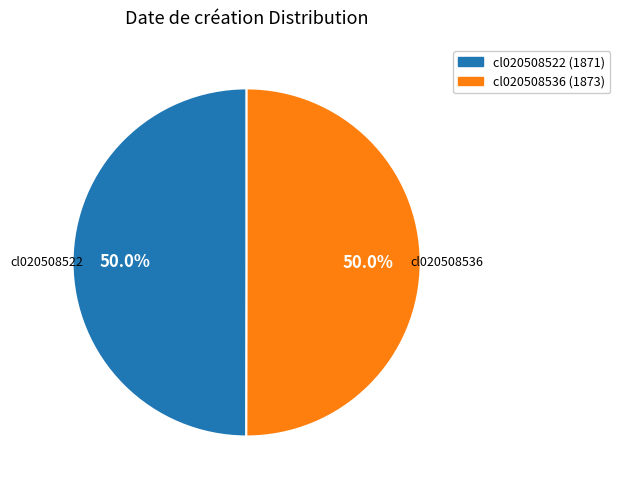

What is the total percentage of cl020508536 and cl020508522?

100.0%